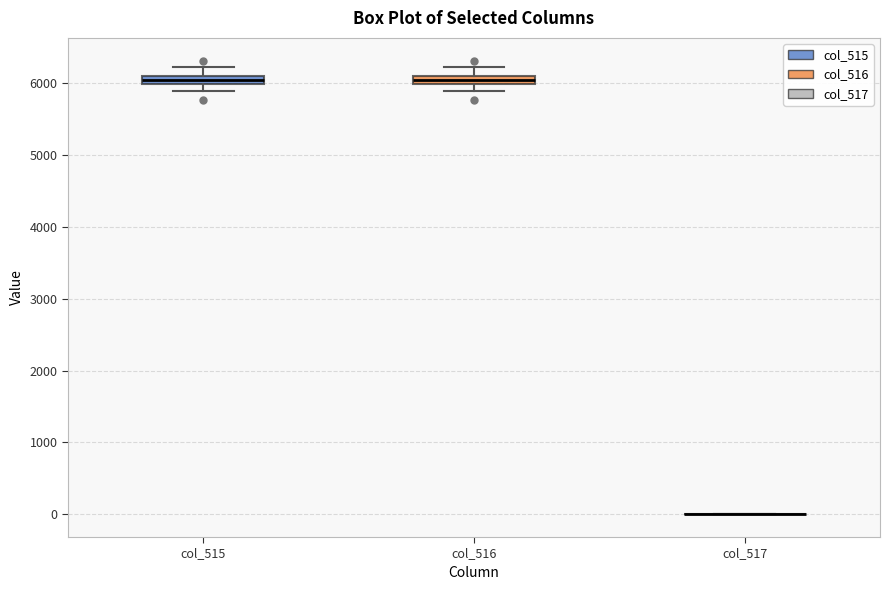

Where is the lower edge of the box for col_515 on the y-axis? The values are not printed on the chart, so give them approximately, as read against the axis.

6000